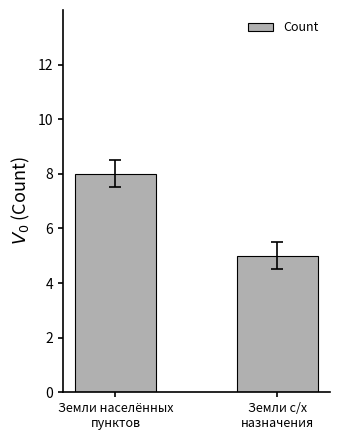

How many bars are there in total?

2